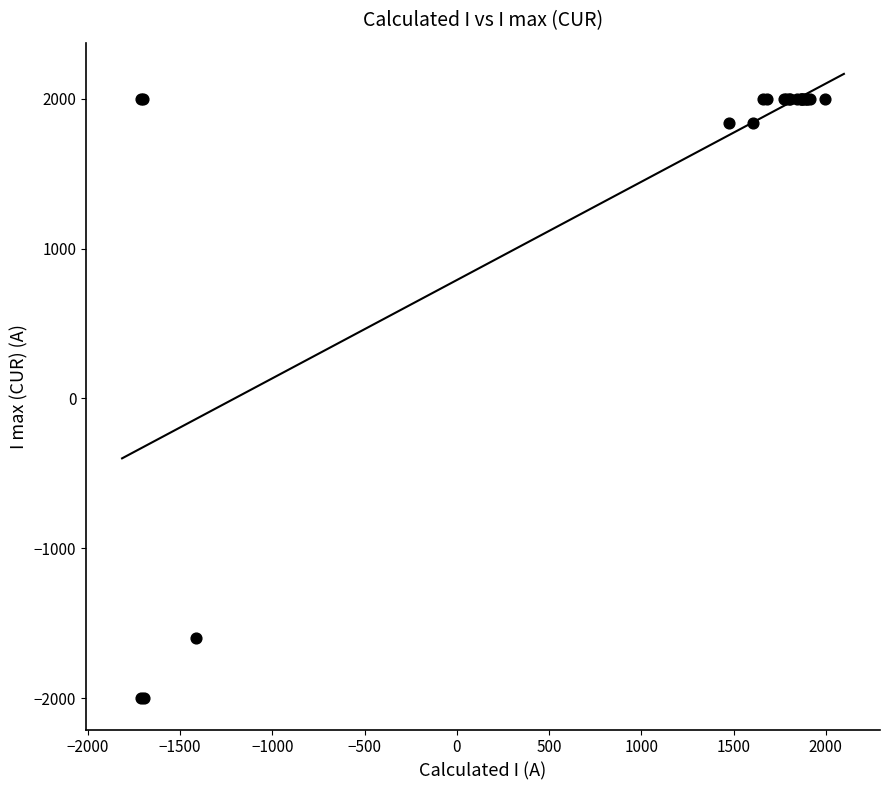

What Y value in the scatter plot is closest to 0?

-1600